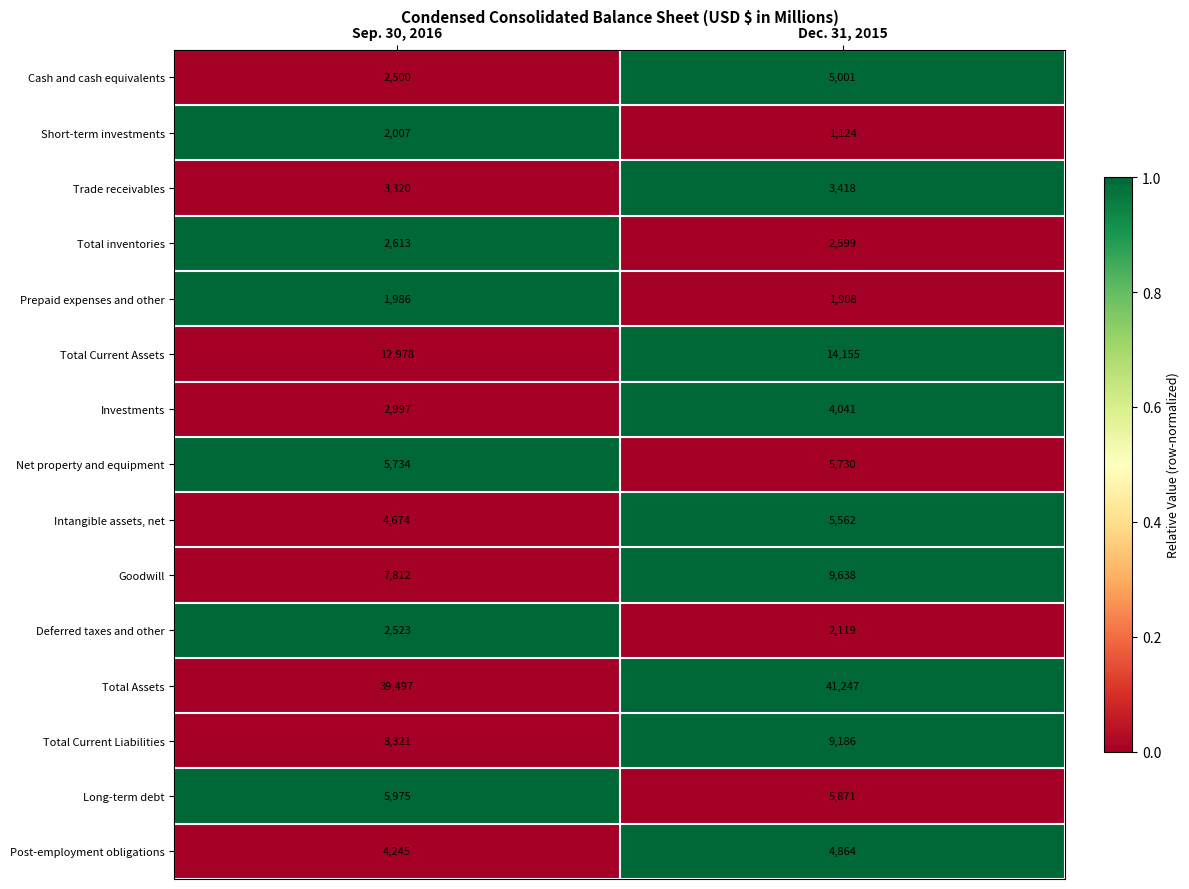

At which category does the chart reach its peak across all series?

Dec. 31, 2015